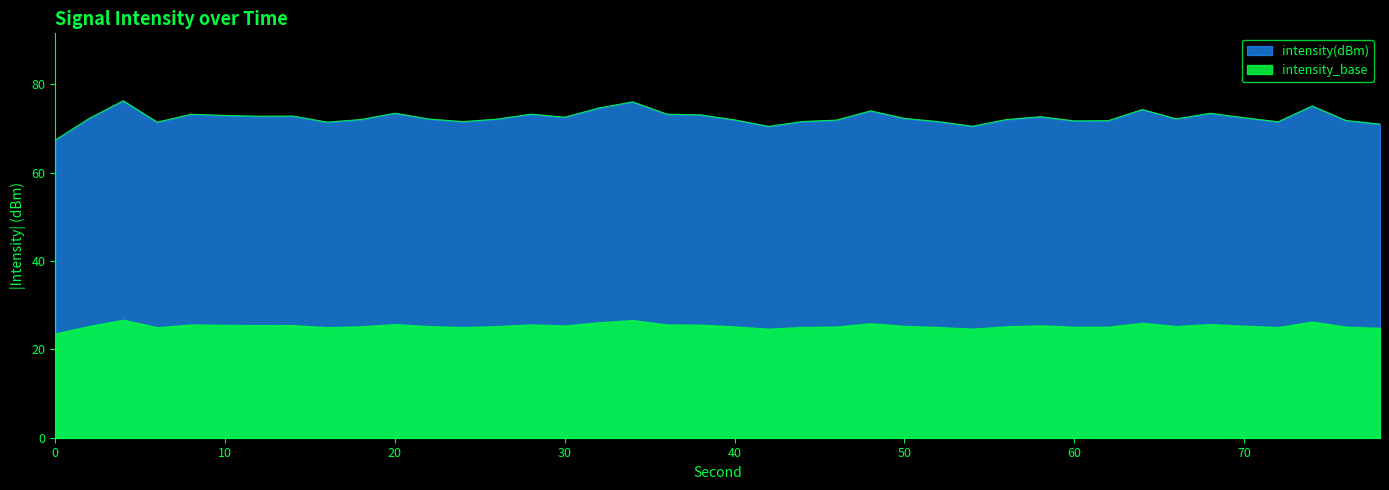

How many data points are above -72?

5